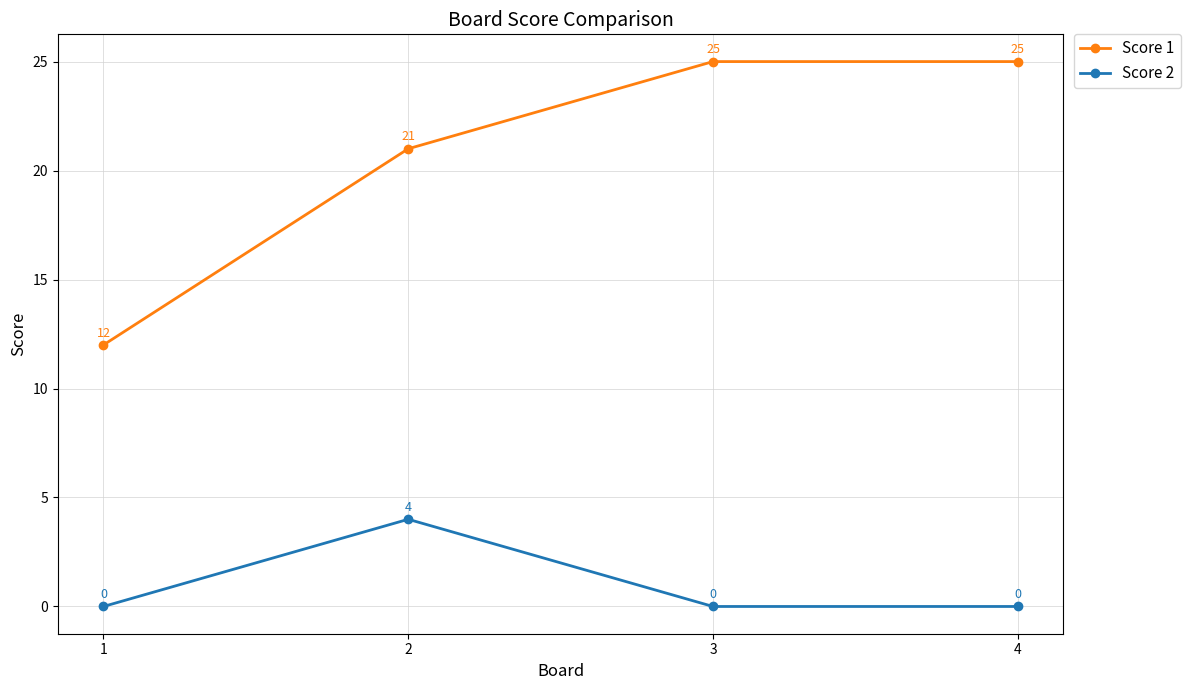

Which series has the widest spread of values?

Score 1